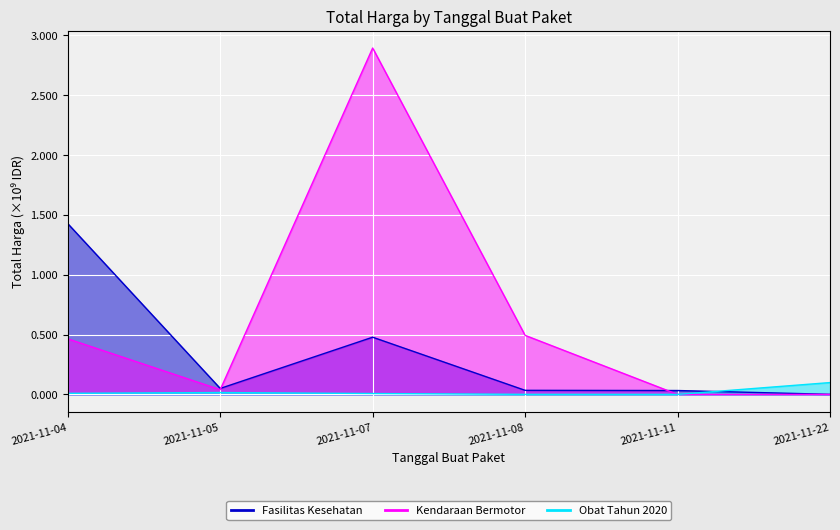

How many data points in Kendaraan Bermotor are above 464002100?

2